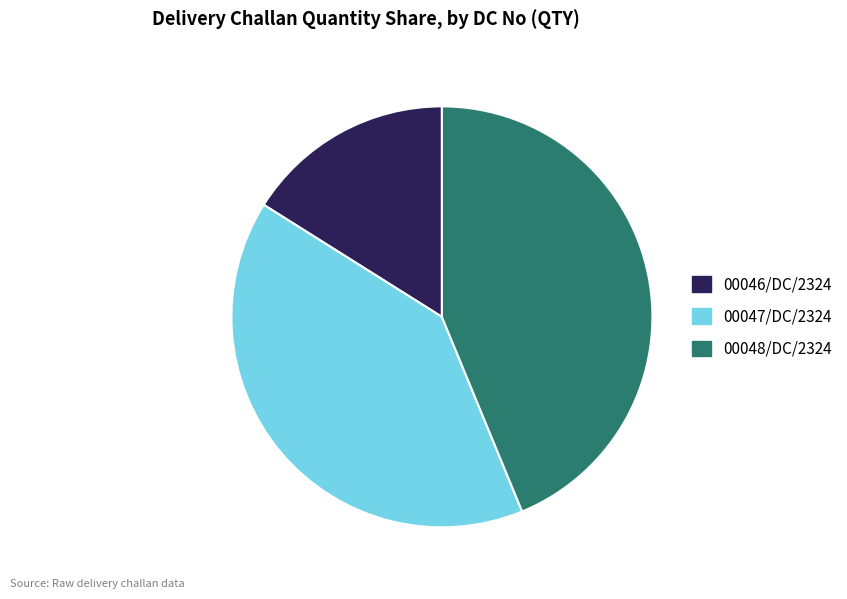

How many segments does this pie chart have?

3